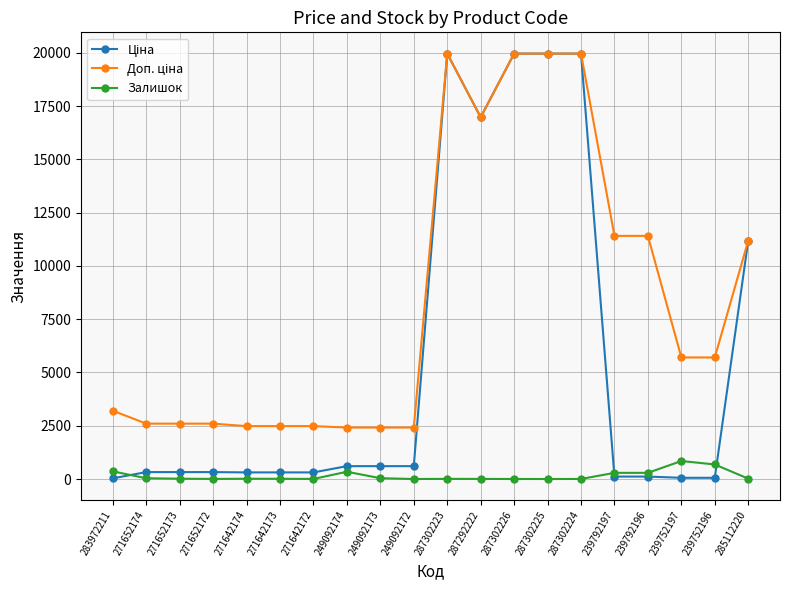

What is the highest value of the Залишок series?

845.0